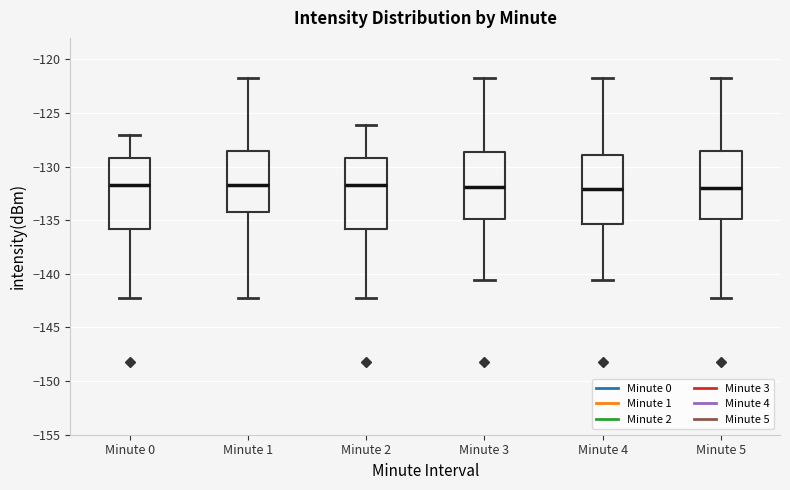

Reading left to right, read every box against the y-axis: the position of its median line, the range the box covers, and the ends of its whiskers. The values are not printed on the chart, so give them approximately, as read against the axis.

Minute 0: median -131.5, box -136.0 to -129.0, whiskers -142.5 to -127.0
Minute 1: median -131.5, box -134.5 to -128.5, whiskers -142.5 to -122.0
Minute 2: median -131.5, box -136.0 to -129.0, whiskers -142.5 to -126.0
Minute 3: median -132.0, box -135.0 to -128.5, whiskers -140.5 to -122.0
Minute 4: median -132.0, box -135.5 to -129.0, whiskers -140.5 to -122.0
Minute 5: median -132.0, box -135.0 to -128.5, whiskers -142.5 to -122.0